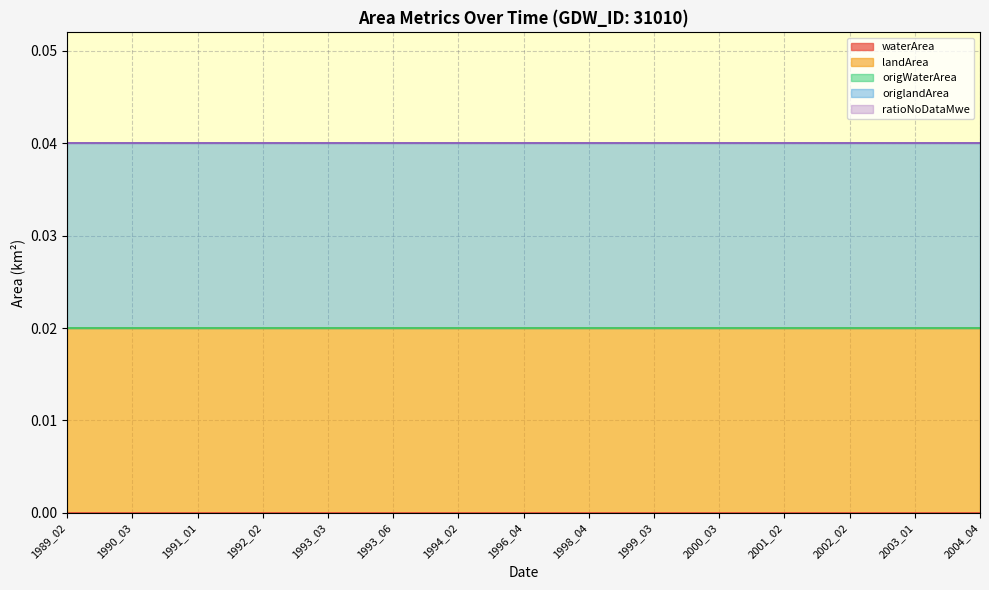

True or false: waterArea has more than 1 interior local peaks.

False